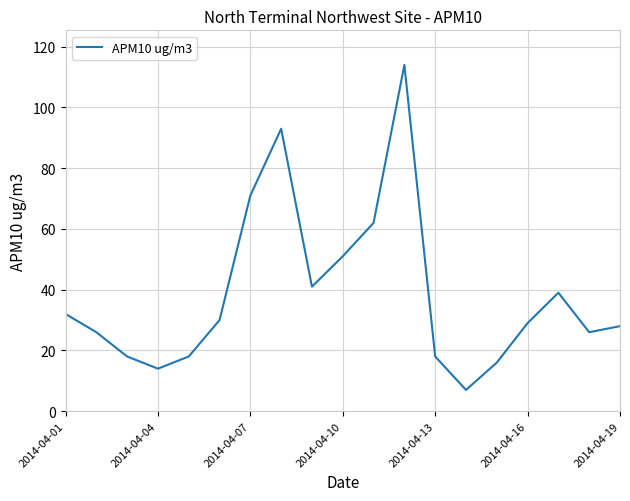

What is the smallest value displayed?

7